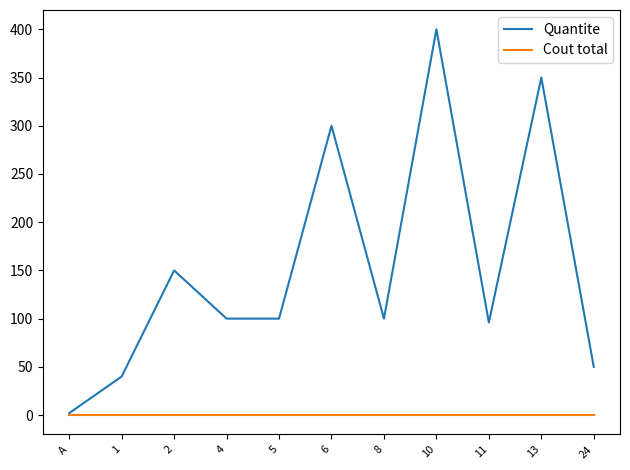

What are all the series names shown in the legend?

Quantite, Cout total